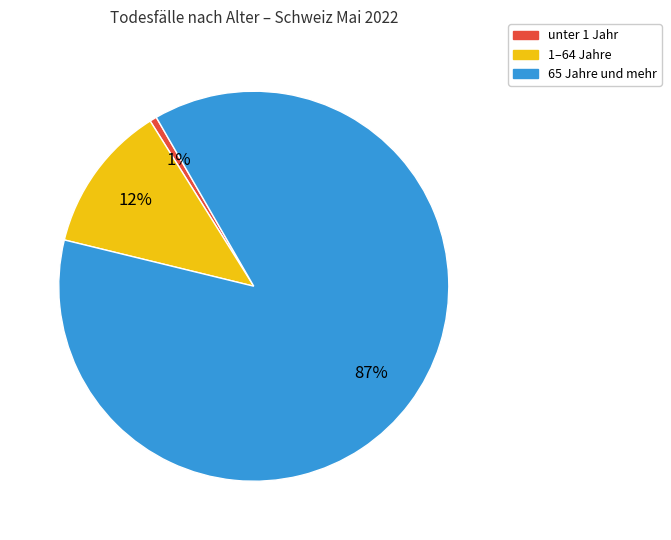

True or false: 1–64 Jahre accounts for 12% of the total.

True